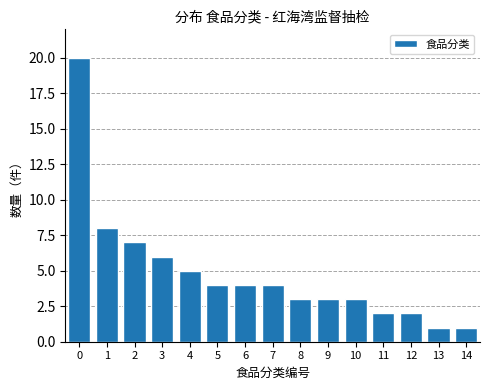

Reading left to right, transcribe all the data shown in this chart.

0=20	1=8	2=7	3=6	4=5	5=4	6=4	7=4	8=3	9=3	10=3	11=2	12=2	13=1	14=1